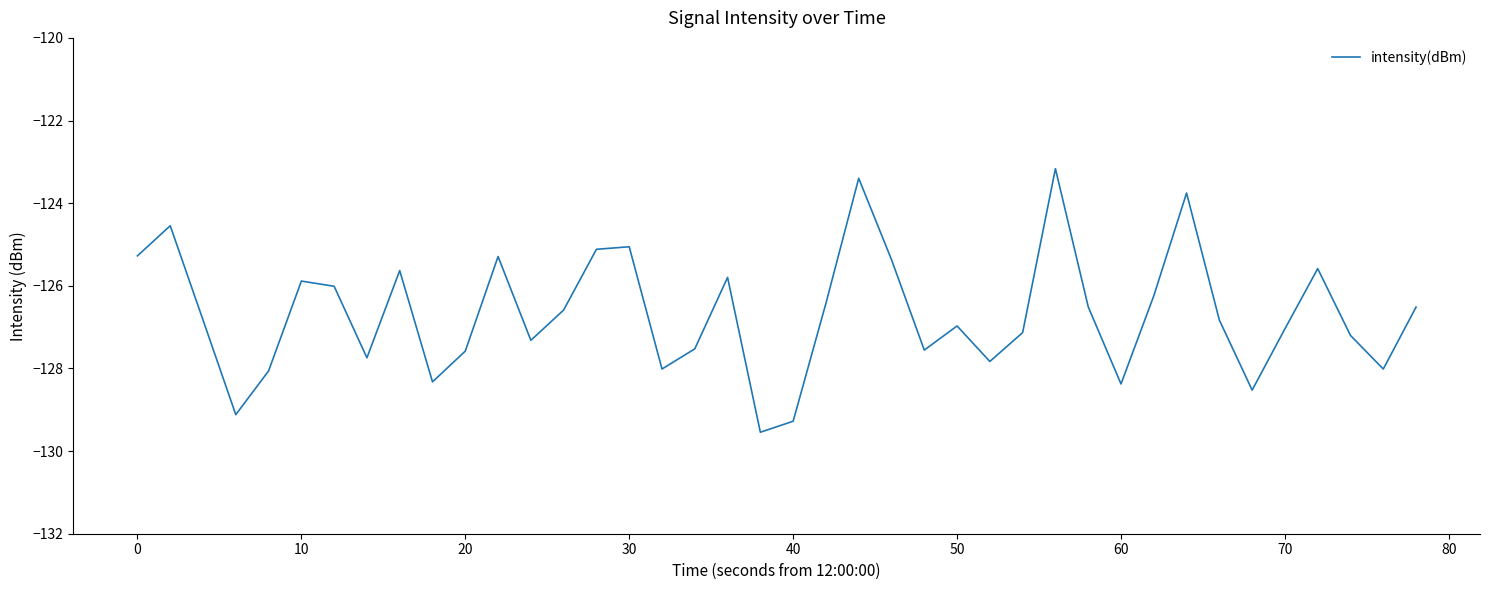

What is the smallest value displayed?

-129.5